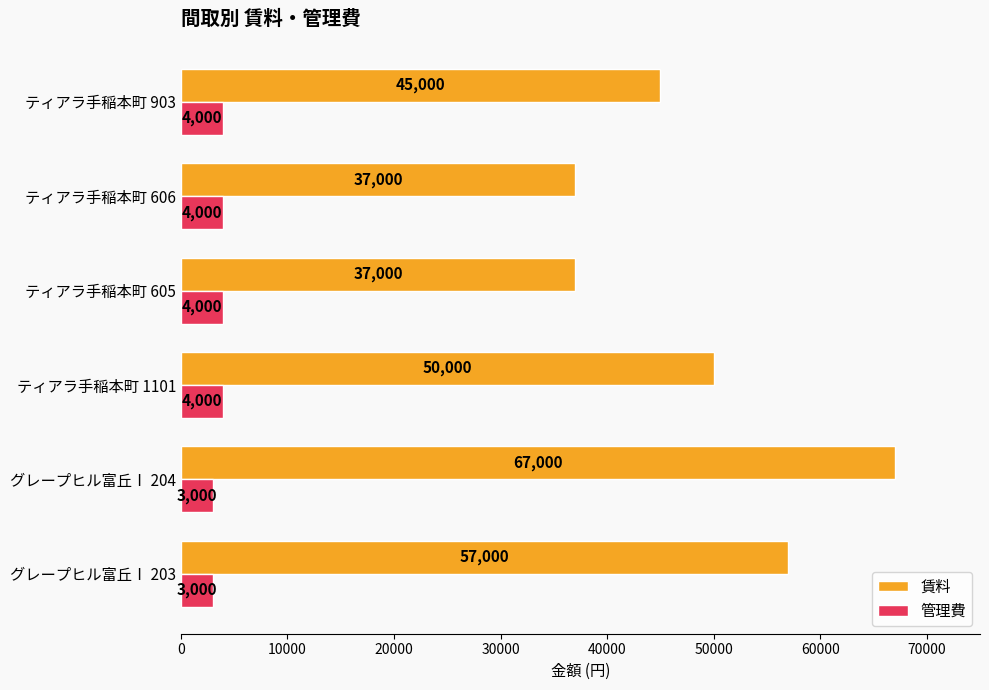

At which category does the chart reach its peak across all series?

グレープヒル富丘Ⅰ 204